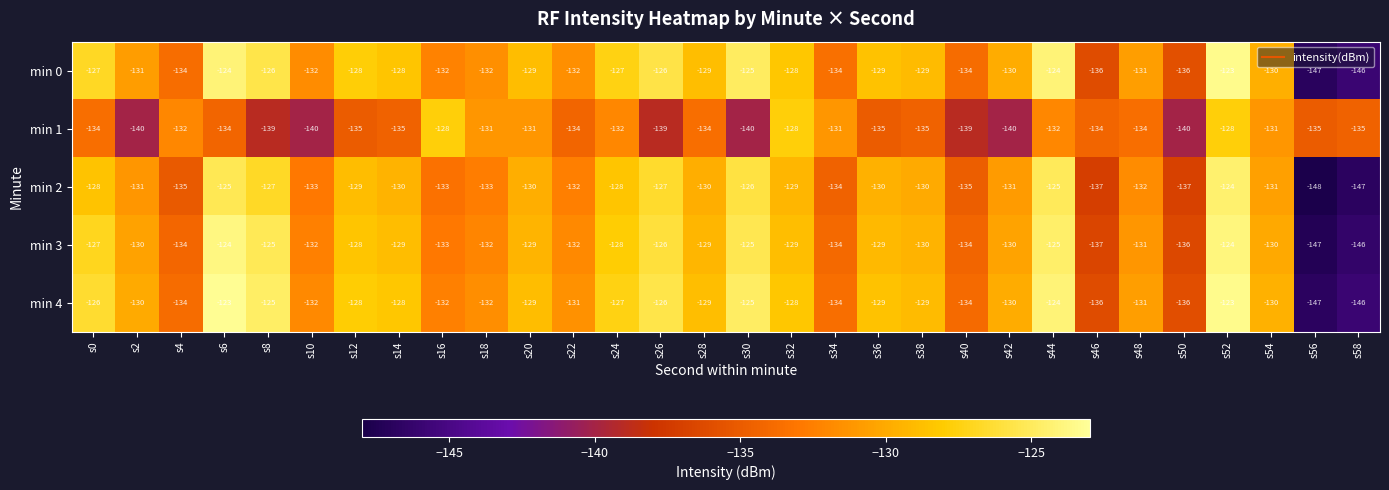

The value of min 4 at s14 is -128. True or false?

True